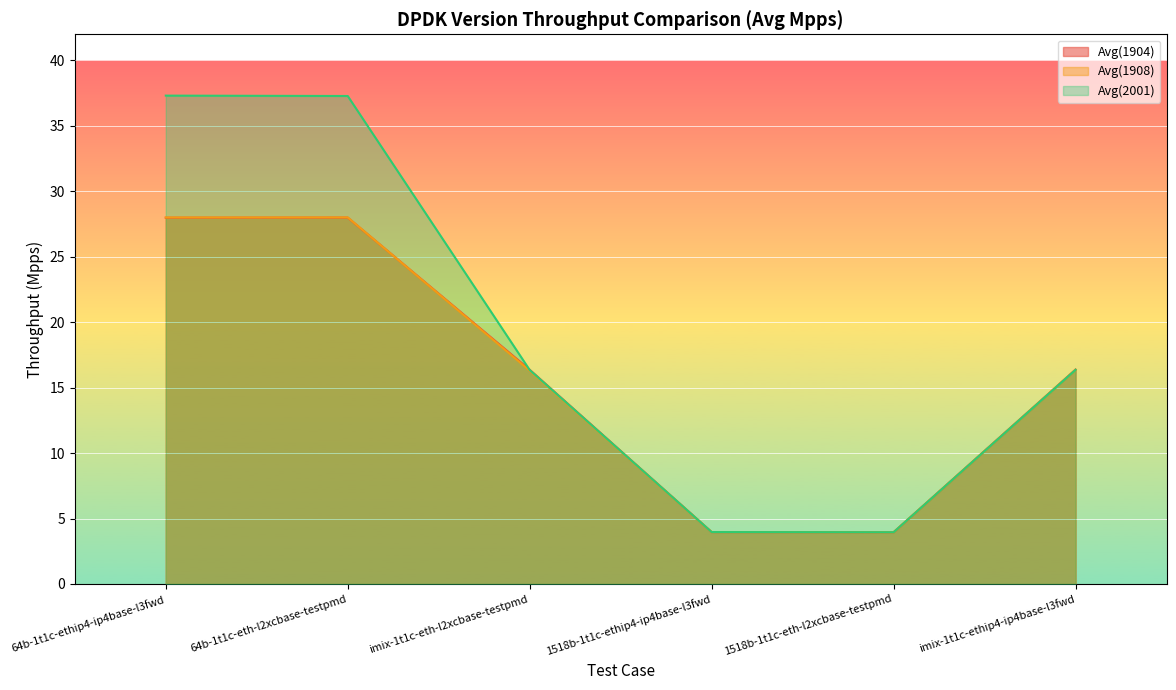

Which series has the largest range (max minus min)?

Avg(2001)